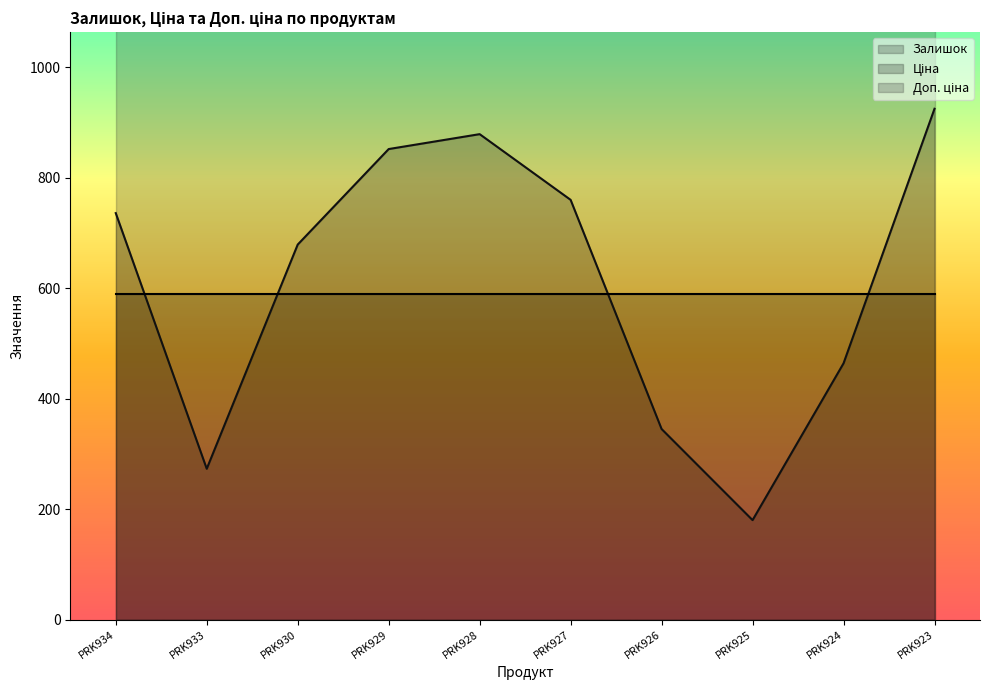

What are all the series names shown in the legend?

Залишок, Ціна, Доп. ціна